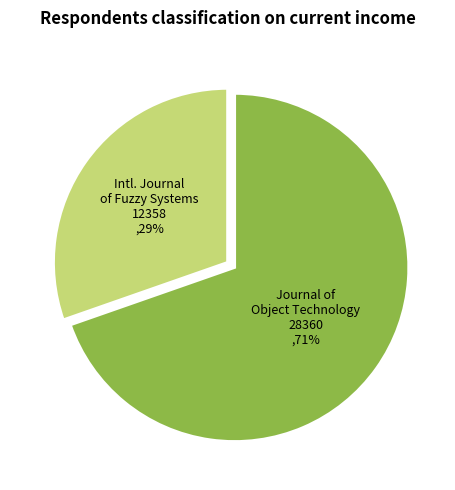

How much of the chart is everything except International Journal of Fuzzy Systems (Rank 2)?

69.6%